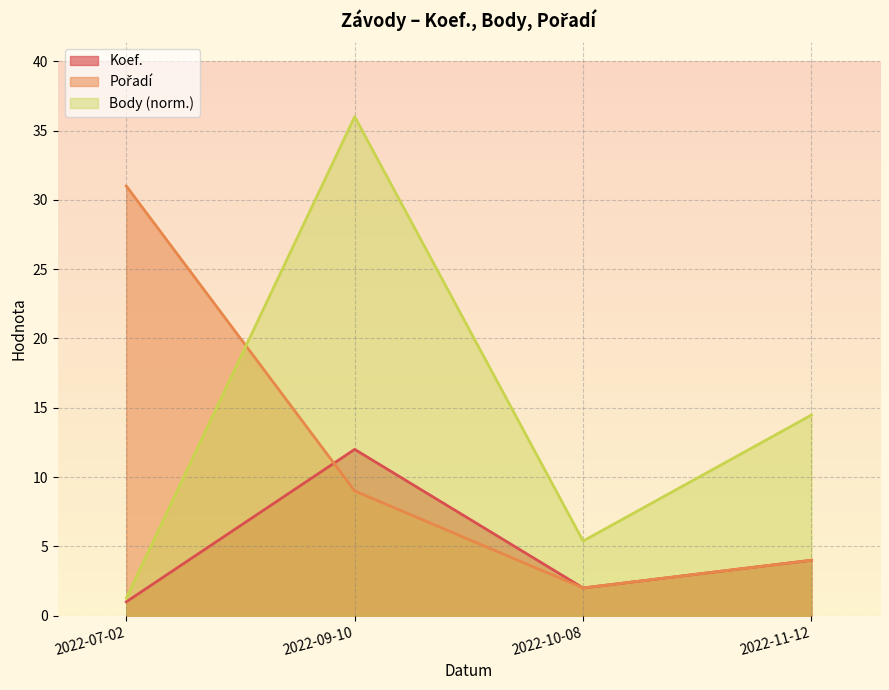

At which label is Pořadí closest to 16?

2022-09-10